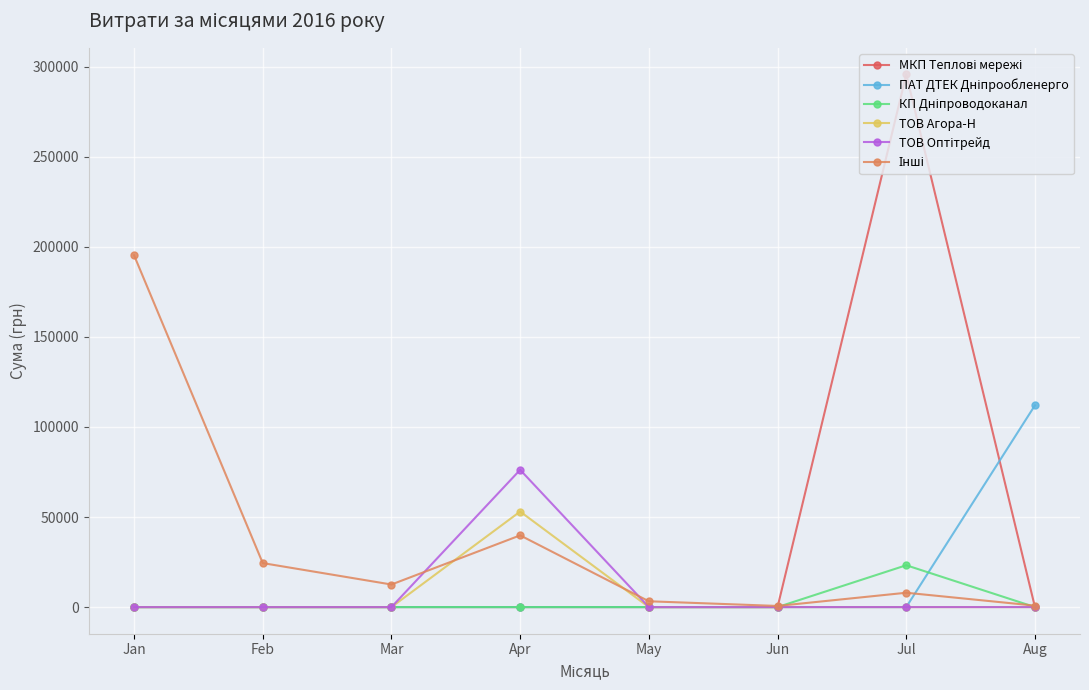

What is the greatest value displayed?

295638.6